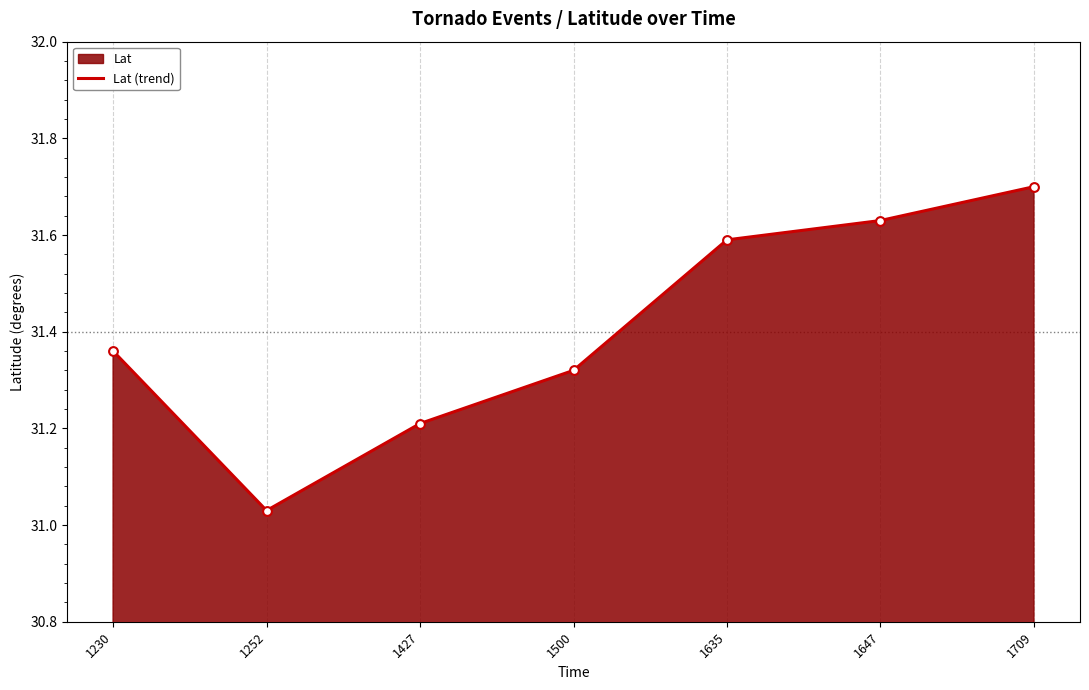

What is the ratio of the value at 1252 to the value at 1427?

1.0